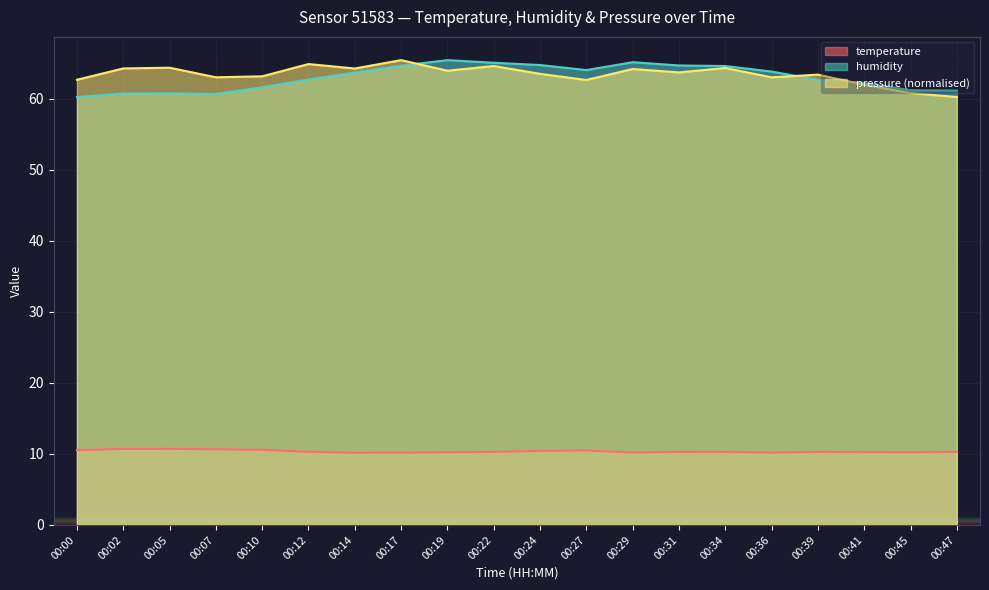

Is the value of temperature at 00:05 greater than the value of humidity at 00:02?

No